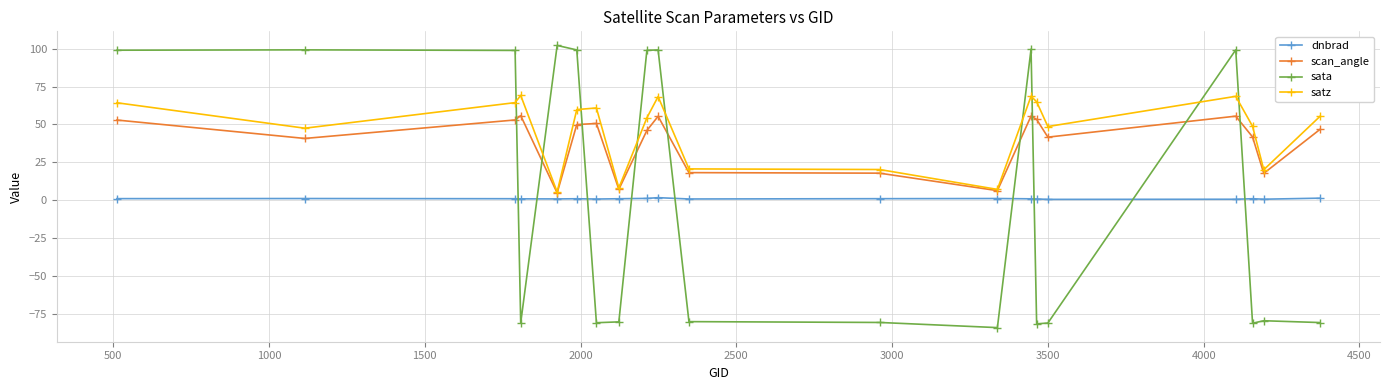

What is the difference between the maximum and minimum values in the sata series?

186.5